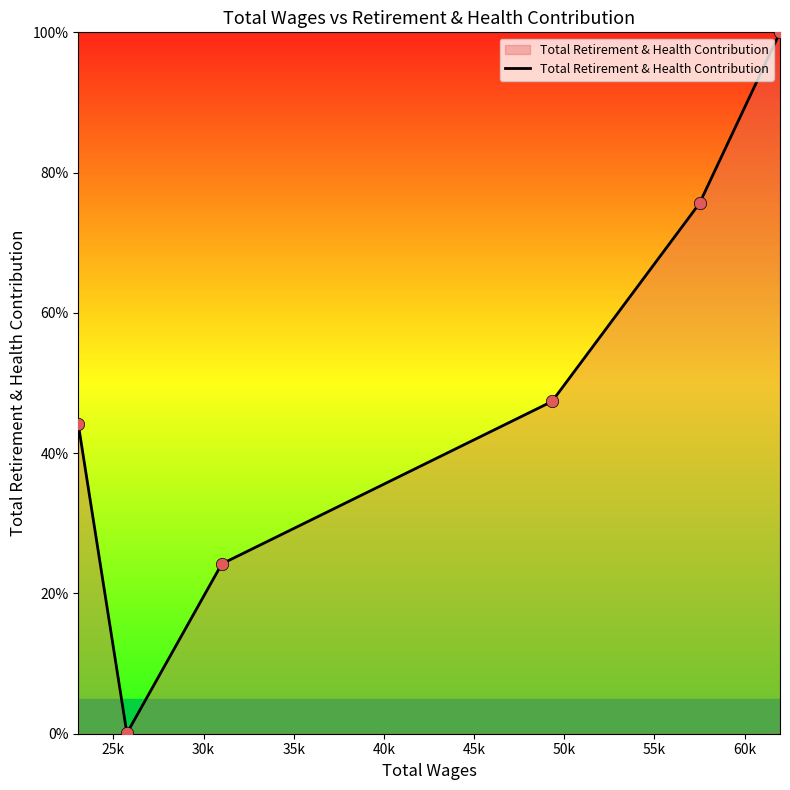

What is the difference between the maximum and minimum values?

99.9